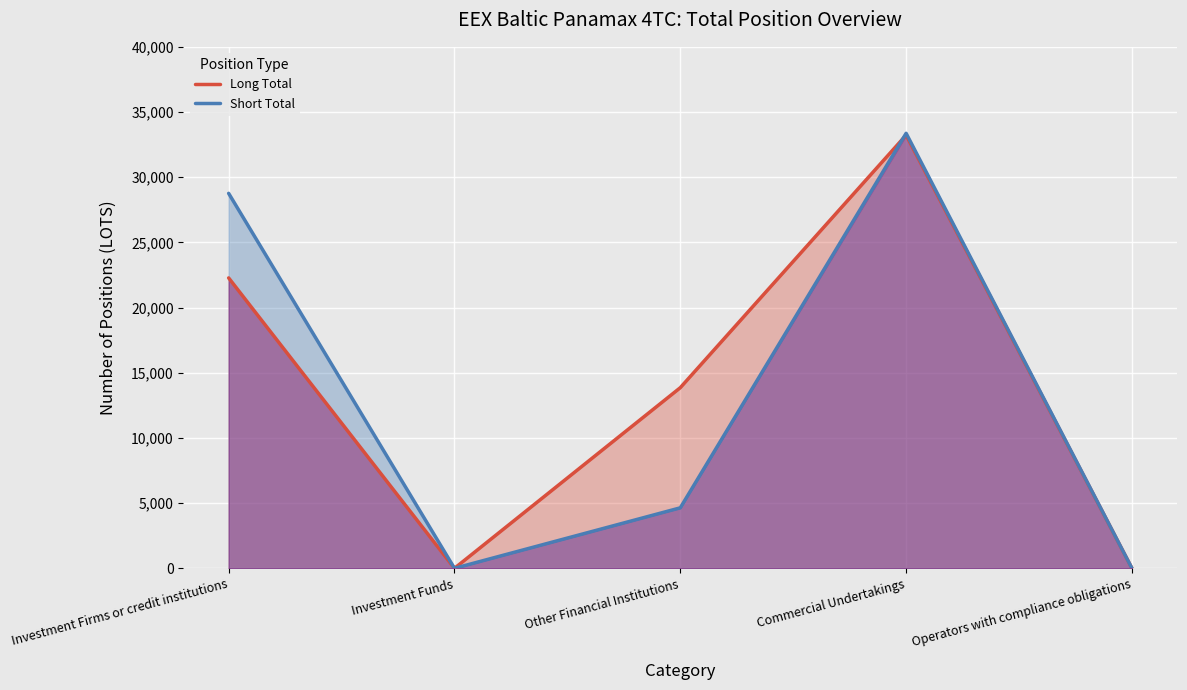

Reading right to left, extract all data points from this chart.

Long Total: Operators with compliance obligations=0.0	Commercial Undertakings=33226.4	Other Financial Institutions=13854.6	Investment Funds=0.0	Investment Firms or credit institutions=22275.0
Short Total: Operators with compliance obligations=0.0	Commercial Undertakings=33368.1	Other Financial Institutions=4639.0	Investment Funds=0.0	Investment Firms or credit institutions=28761.8